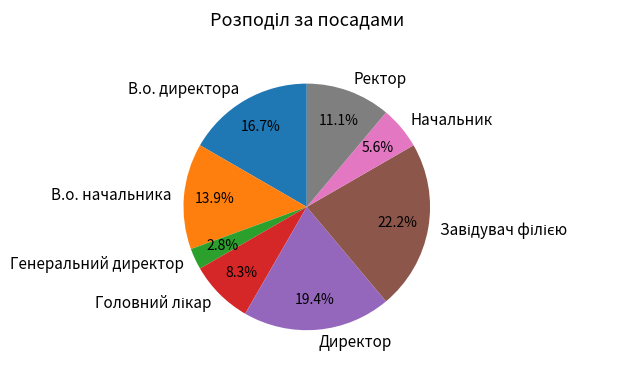

Between Директор and Начальник, which is larger?

Директор